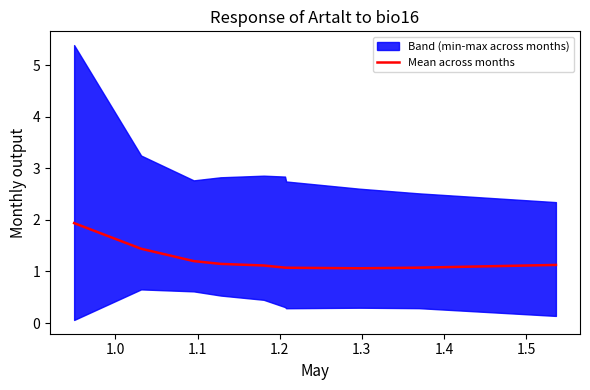

What is the maximum value for Mean across months?

1.9